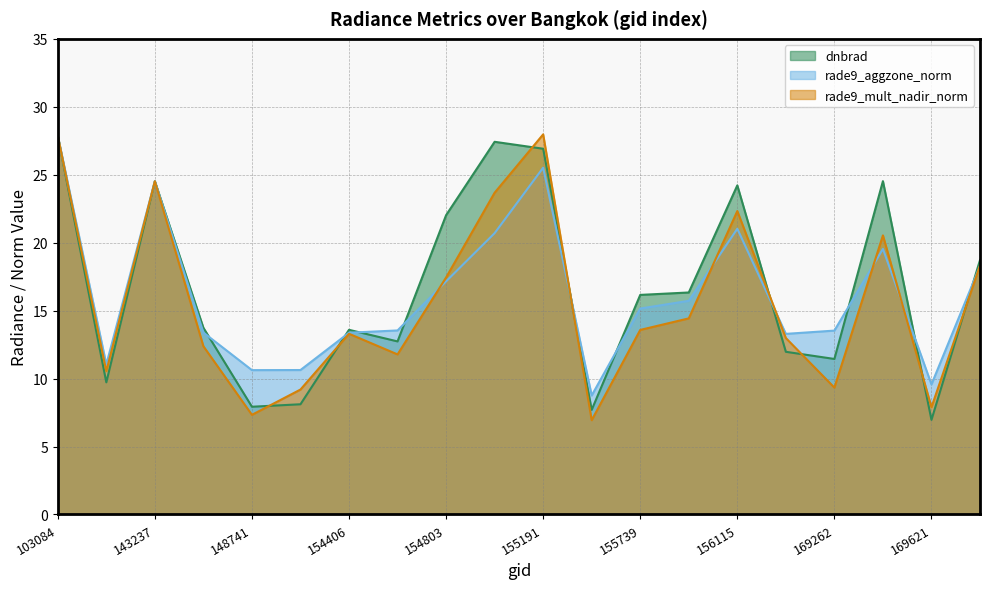

Which series changed the most between 143430 and 155739?

dnbrad